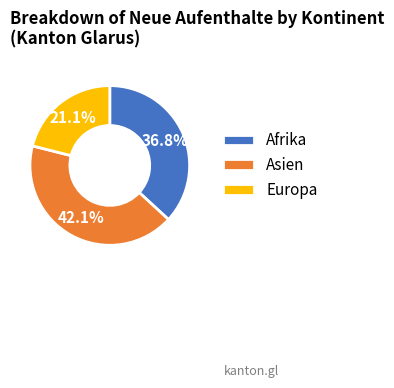

Do Asien and Europa together represent more than half of the pie?

Yes